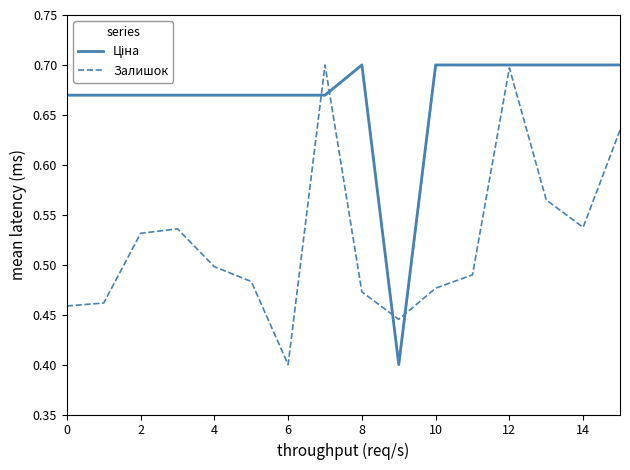

Where is Залишок nearest to the value 0?

6